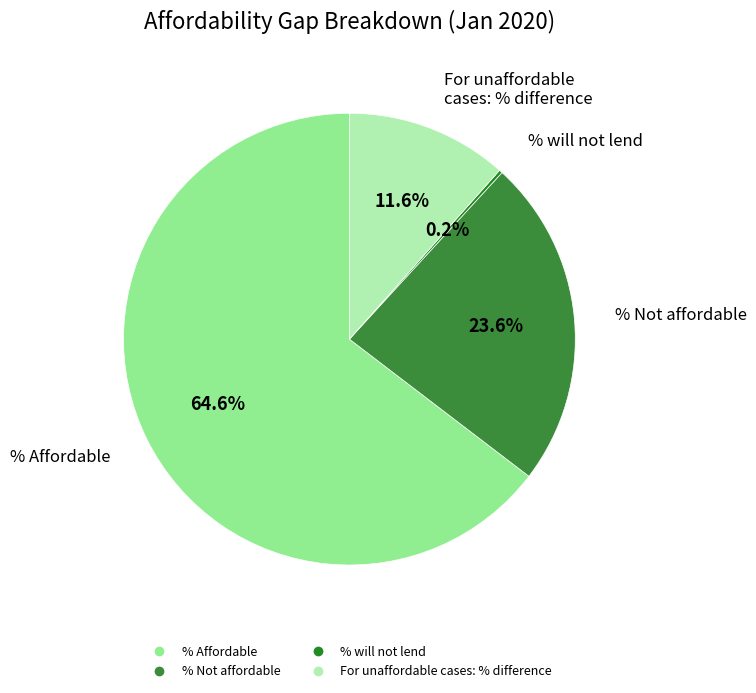

To the nearest percent, what is the difference between the largest and smallest slice percentages?

64%